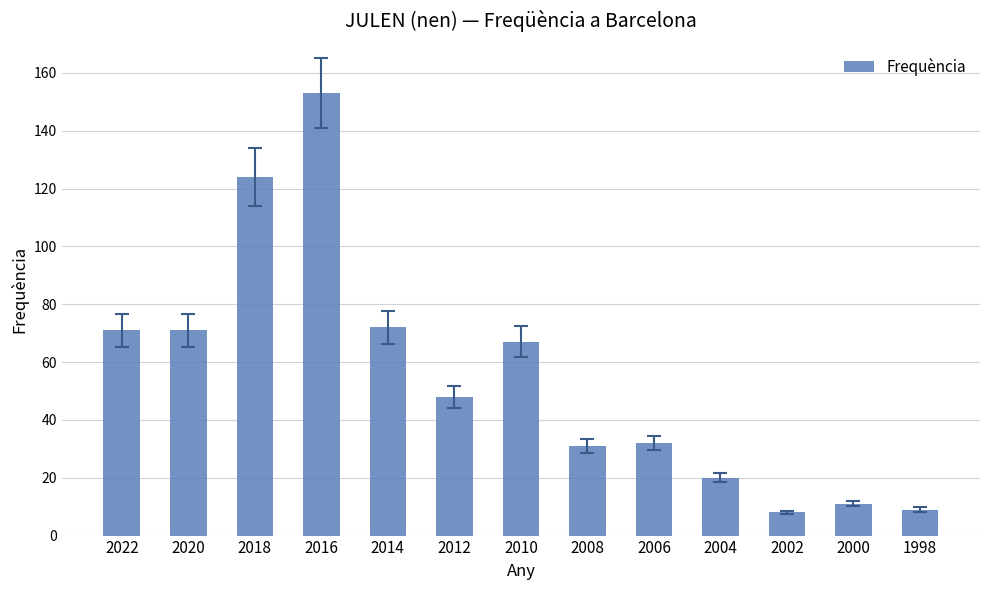

What is the average value?

55